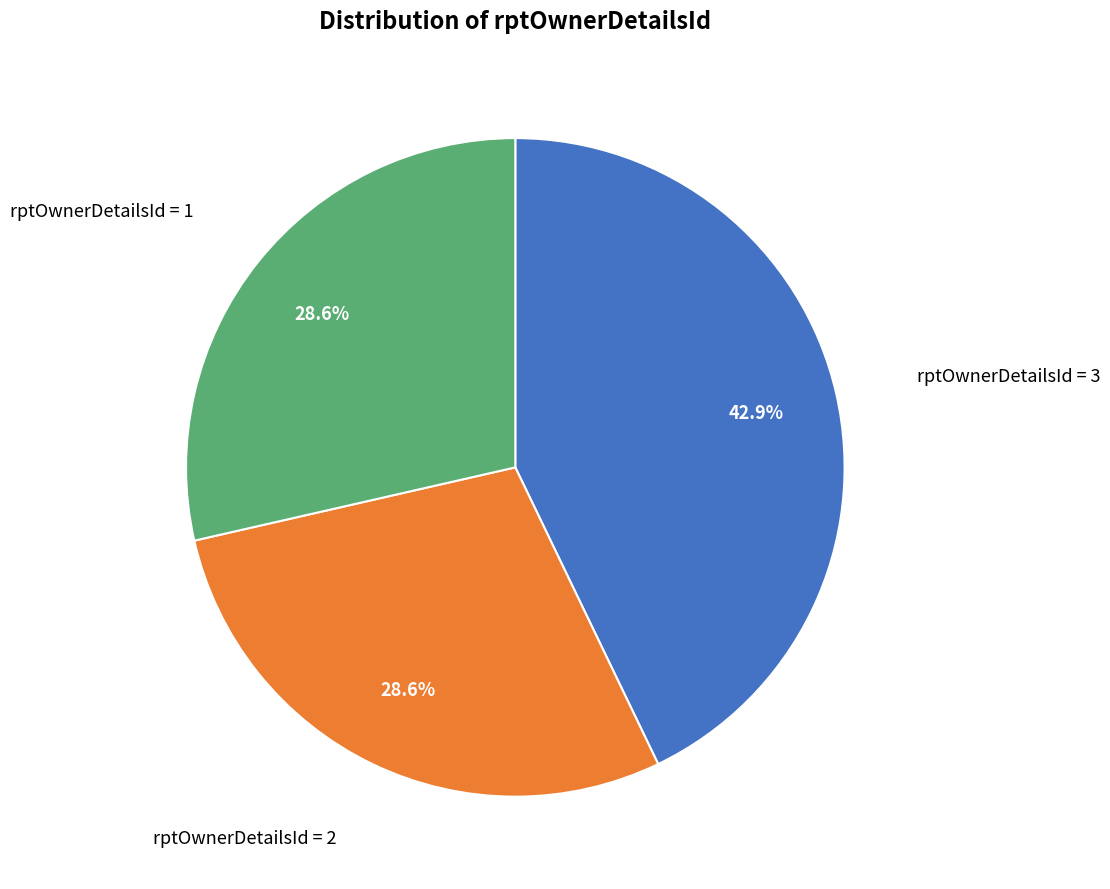

Does any single category account for the majority?

No